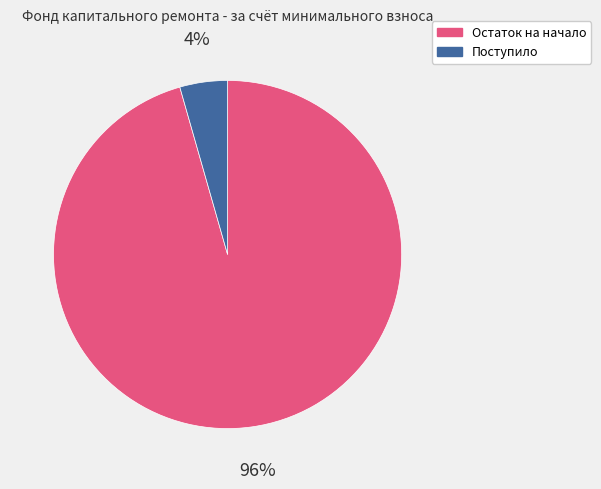

To the nearest percent, what is the average slice percentage?

50%